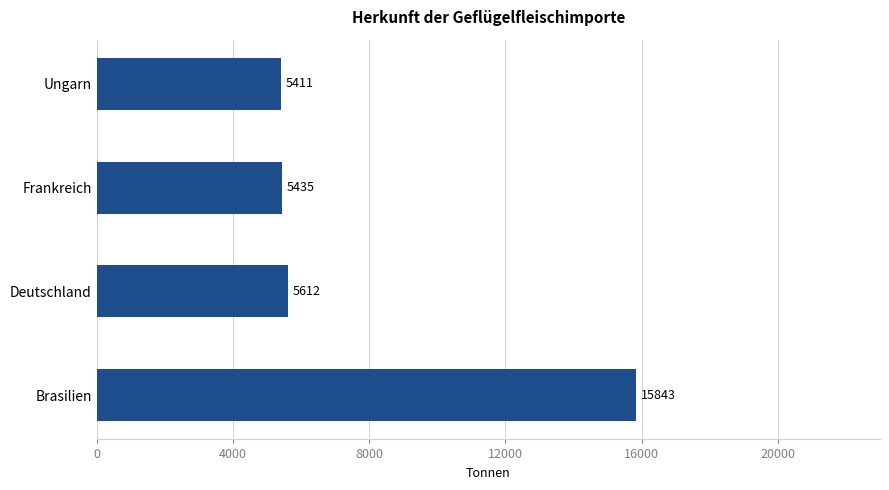

List the labels in order of value, smallest first.

Ungarn, Frankreich, Deutschland, Brasilien